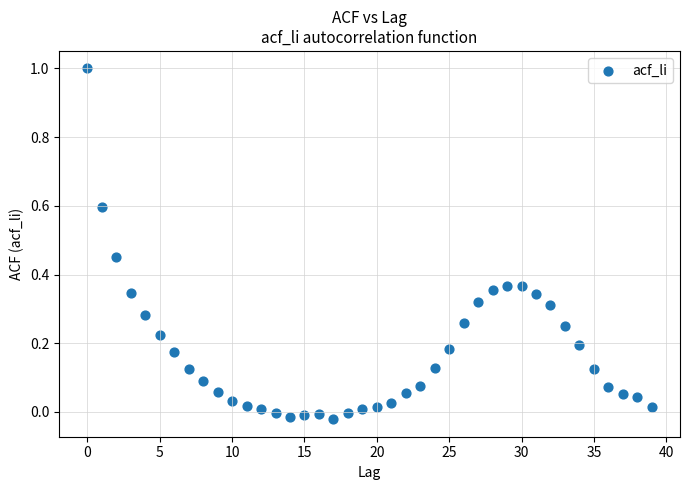

What is the range of Y values (max minus min)?

1.0